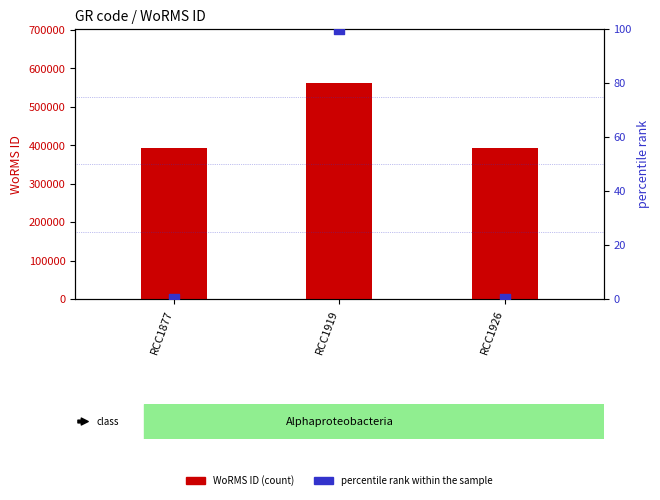

Is the value of WoRMS ID at RCC1926 greater than the value of percentile rank within the sample at RCC1926?

Yes